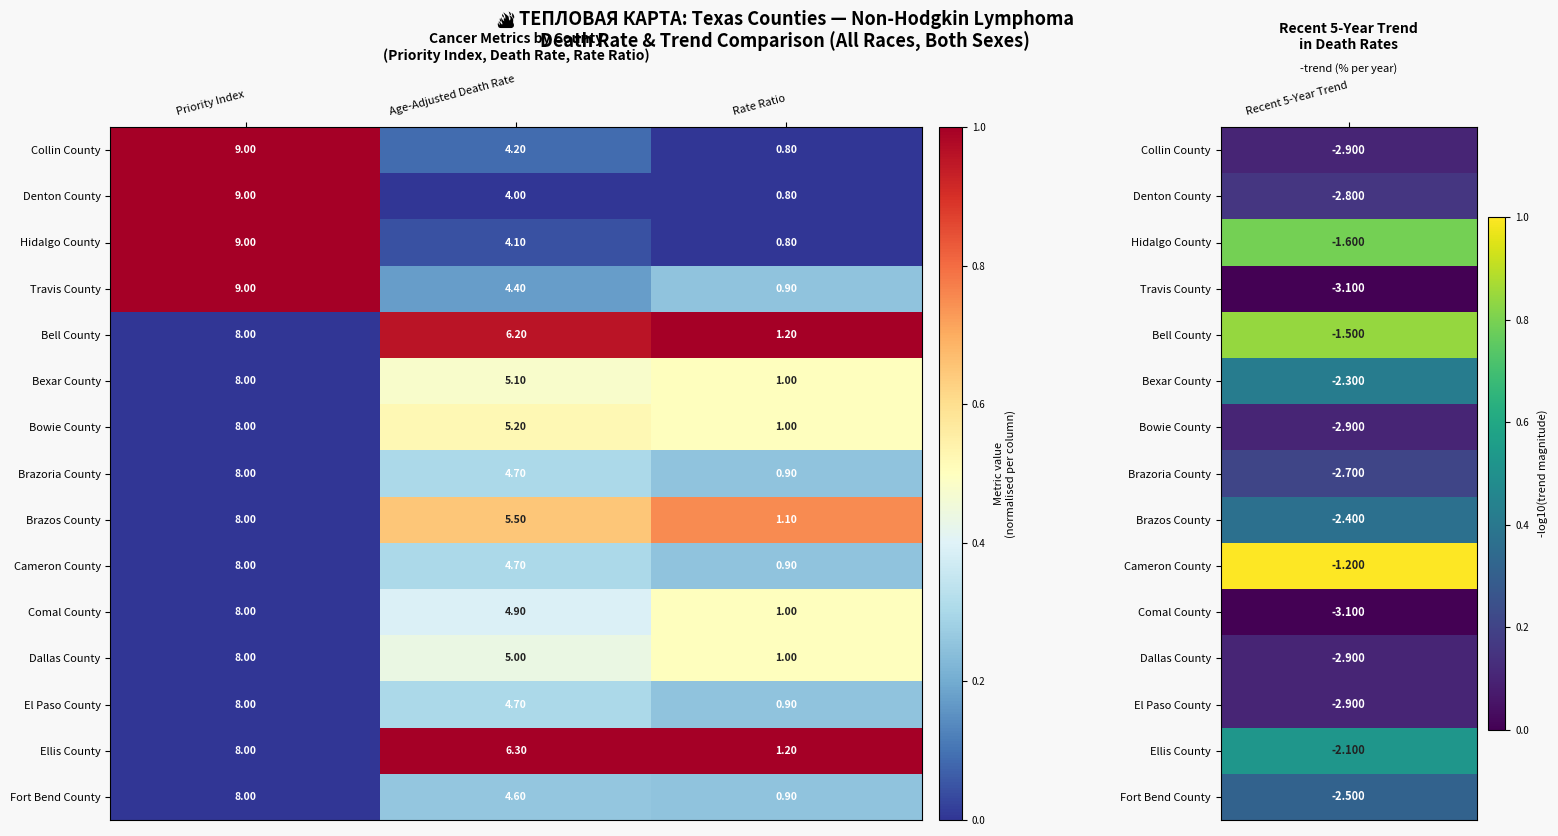

Which category has the highest value across all series?

Priority Index